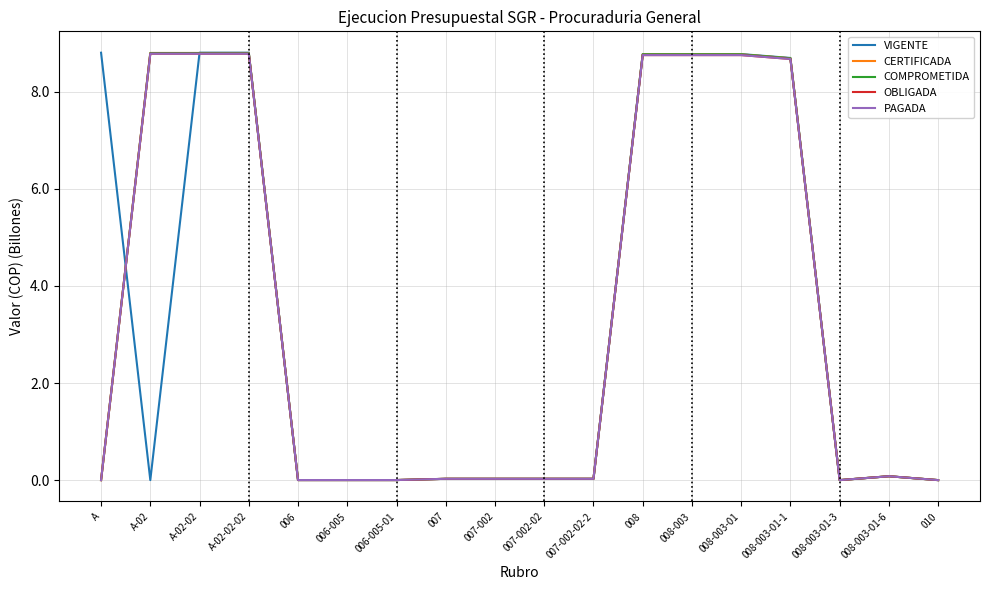

Does the chart have visible grid lines?

Yes